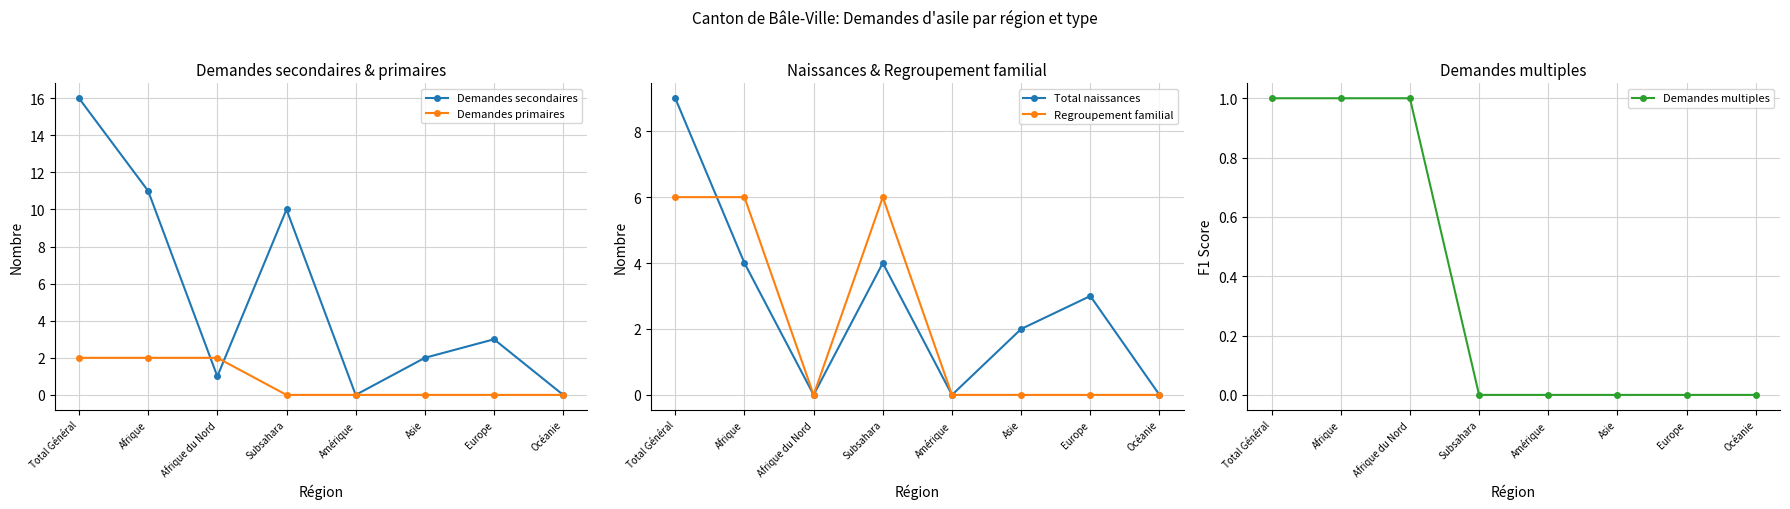

What is the average value of the Regroupement familial series?

2